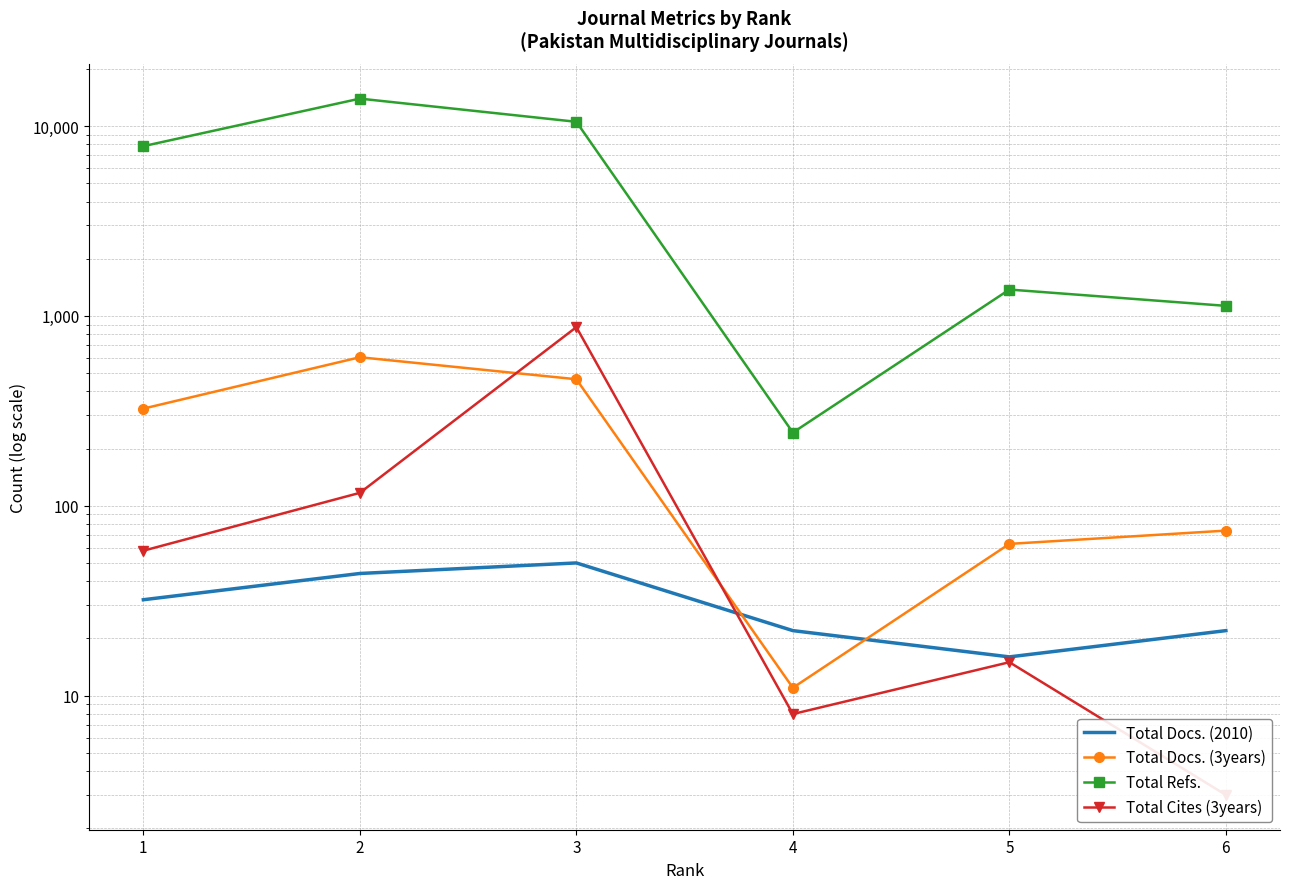

What is the sum of all Total Cites (3years) values?

1074